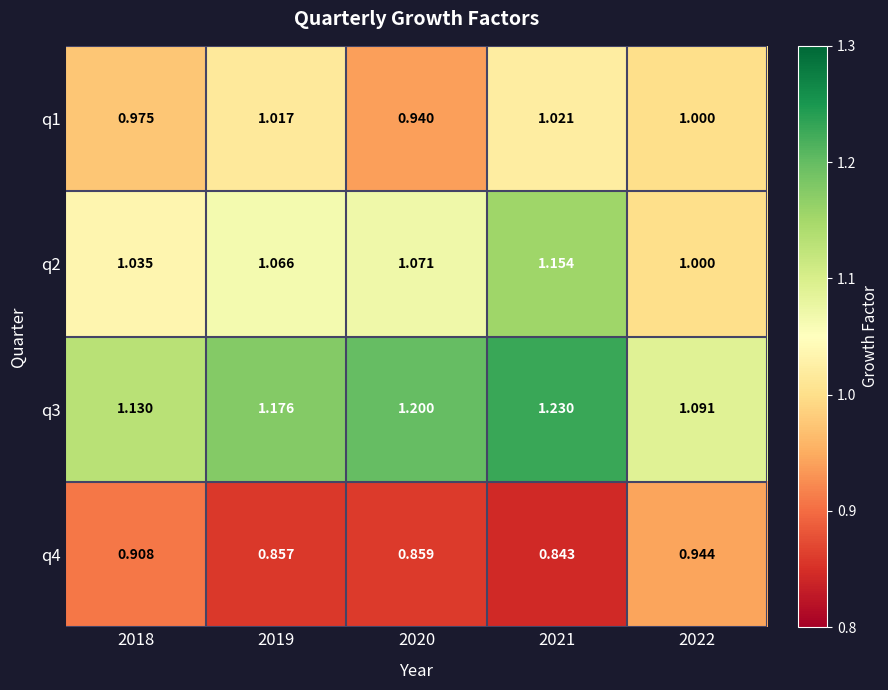

Rank the series by their average value, from lowest to highest.

q4, q1, q2, q3